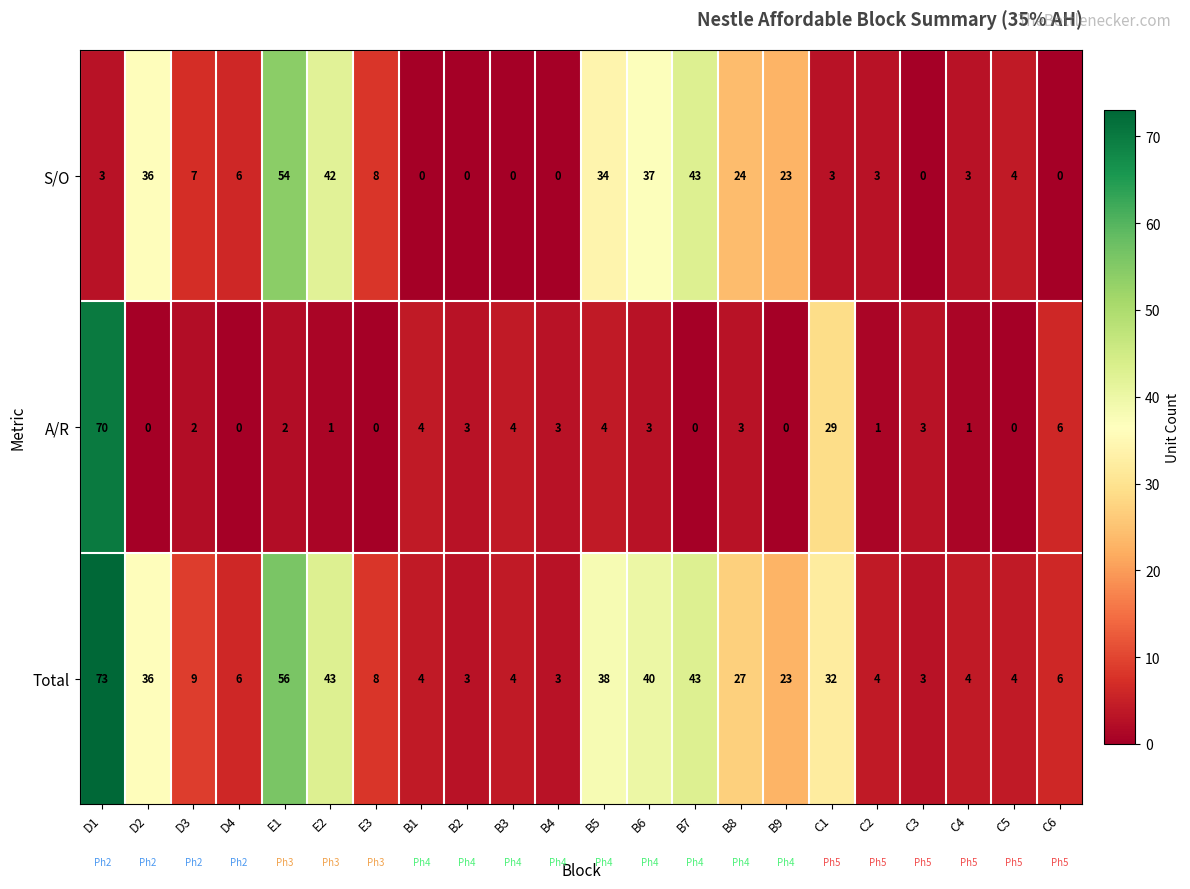

Is the value of A/R at B2 greater than the value of Total at B5?

No